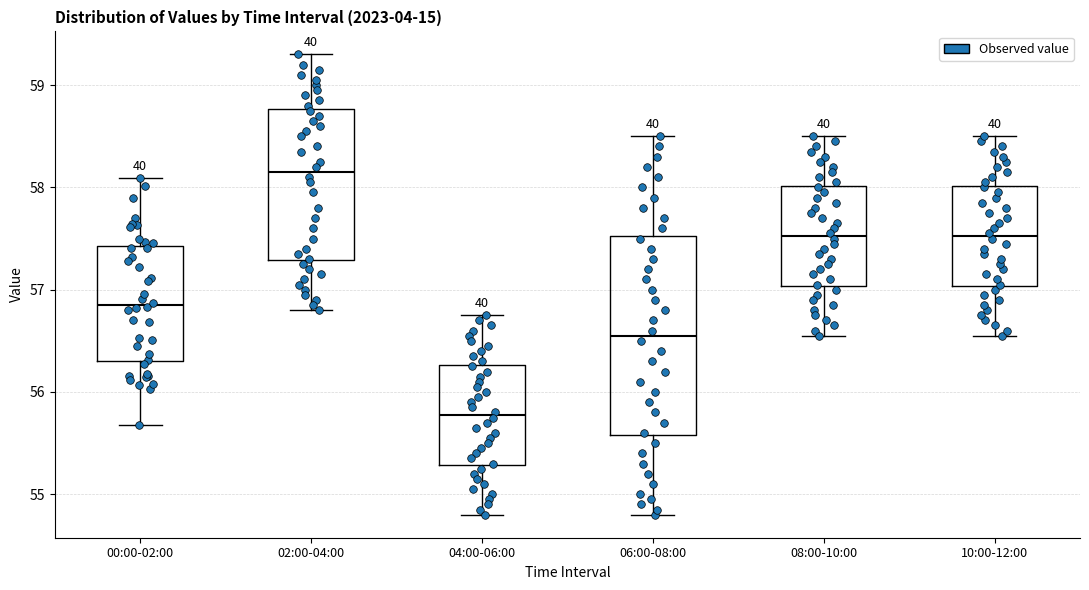

Reading left to right, read every box against the y-axis: the position of its median line, the range the box covers, and the ends of its whiskers. The values are not printed on the chart, so give them approximately, as read against the axis.

00:00-02:00: median 56.9, box 56.3 to 57.4, whiskers 55.7 to 58.1
02:00-04:00: median 58.2, box 57.3 to 58.8, whiskers 56.8 to 59.3
04:00-06:00: median 55.8, box 55.3 to 56.3, whiskers 54.8 to 56.8
06:00-08:00: median 56.6, box 55.6 to 57.5, whiskers 54.8 to 58.5
08:00-10:00: median 57.5, box 57.0 to 58.0, whiskers 56.6 to 58.5
10:00-12:00: median 57.5, box 57.0 to 58.0, whiskers 56.6 to 58.5